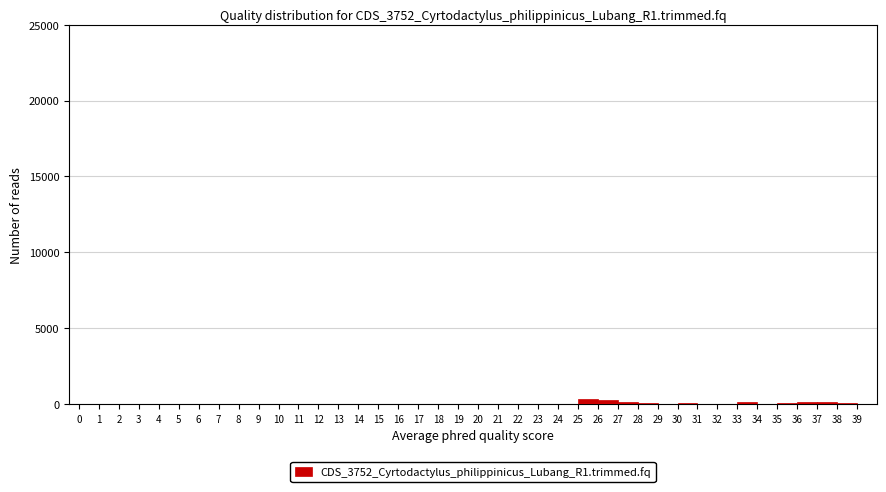

Reading left to right, list every bar in this chart as the range it spans on the x-axis followed by its height. The values are not printed on the chart, so give them approximately, as read against the axis.

0 to 1: 0
1 to 2: 0
2 to 3: 0
3 to 4: 0
4 to 5: 0
5 to 6: 0
6 to 7: 0
7 to 8: 0
8 to 9: 0
9 to 10: 0
10 to 11: 0
11 to 12: 0
12 to 13: 0
13 to 14: 0
14 to 15: 0
15 to 16: 0
16 to 17: 0
17 to 18: 0
18 to 19: 0
19 to 20: 0
20 to 21: 0
21 to 22: 0
22 to 23: 0
23 to 24: 0
24 to 25: 0
25 to 26: under 500
26 to 27: under 500
27 to 28: under 500
28 to 29: under 500
29 to 30: under 500
30 to 31: under 500
31 to 32: under 500
32 to 33: under 500
33 to 34: under 500
34 to 35: under 500
35 to 36: under 500
36 to 37: under 500
37 to 38: under 500
38 to 39: under 500
39 to 40: under 500